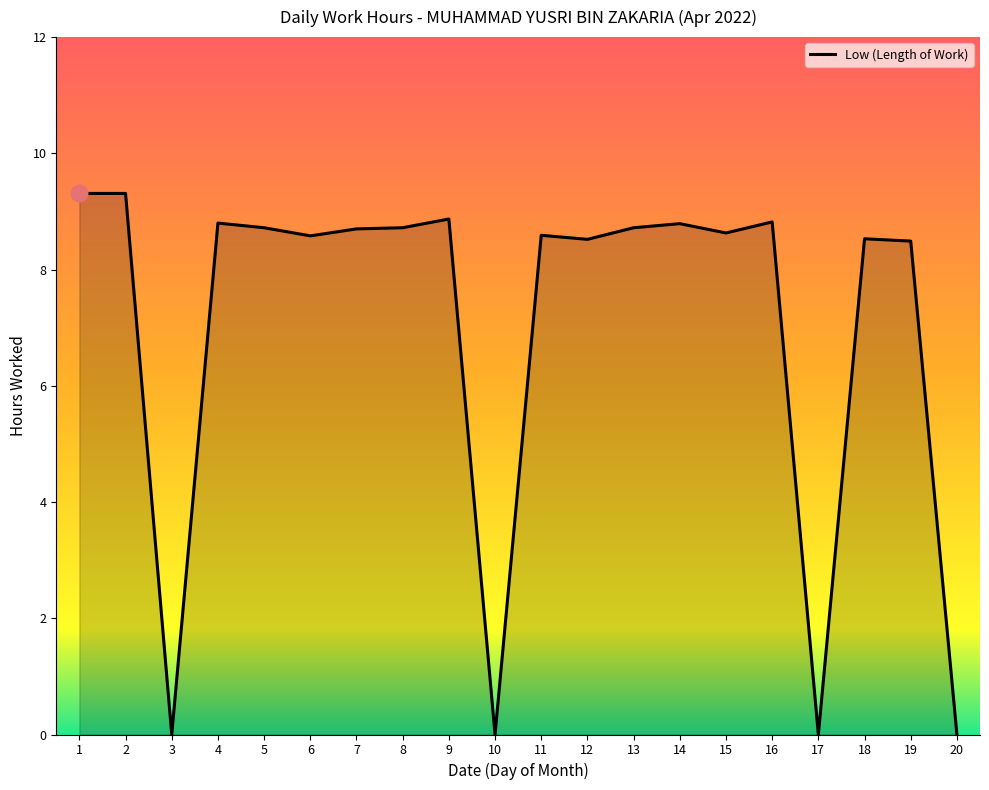

At which category does the data reach its first local valley?

3